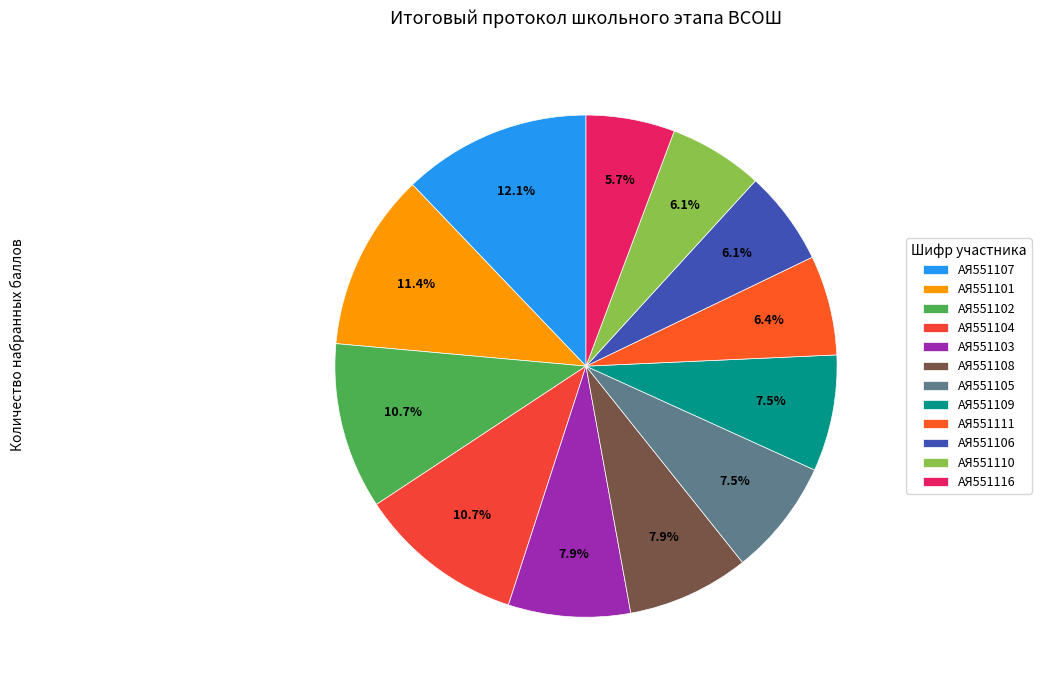

How many segments does this pie chart have?

12